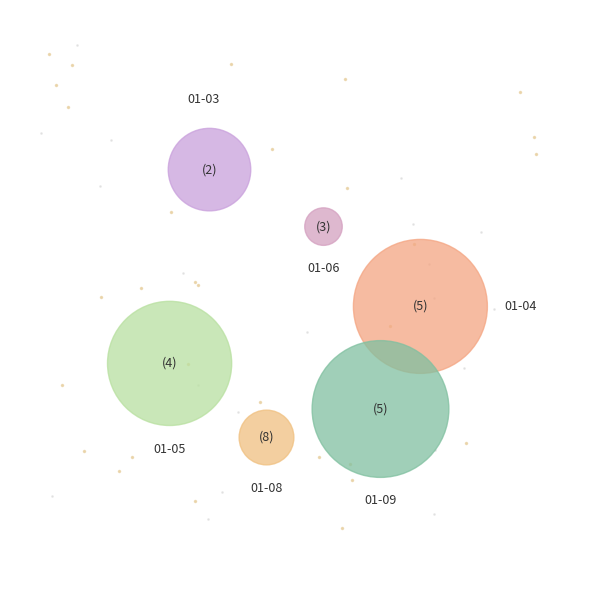

Which category has the biggest portion of the pie?

2022-01-09